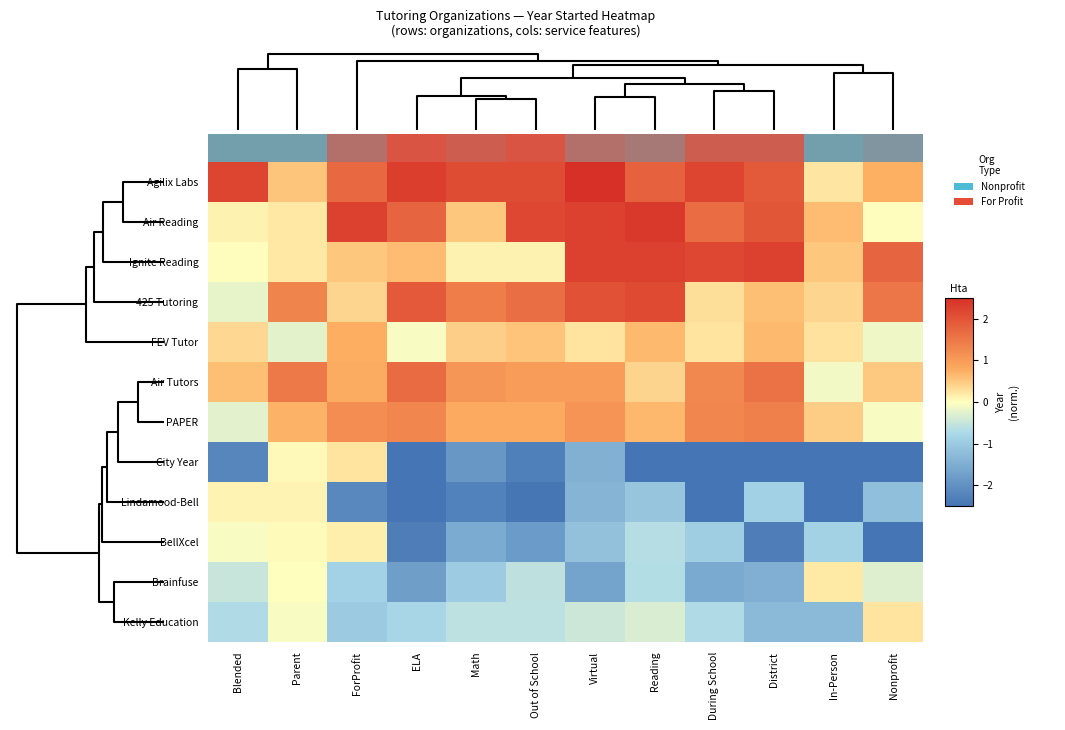

Reading left to right, extract all data points from this chart.

Agilix Labs: Blended=2.2	Parent=0.5	ForProfit=1.7	ELA=2.3	Math=2.1	Out of School=2.1	Virtual=2.5	Reading=1.8	During School=2.2	District=1.9	In-Person=0.2	Nonprofit=0.7
Air Reading: Blended=0.1	Parent=0.2	ForProfit=2.3	ELA=1.8	Math=0.5	Out of School=2.2	Virtual=2.3	Reading=2.4	During School=1.7	District=2.0	In-Person=0.6	Nonprofit=0.0
Ignite Reading: Blended=0.0	Parent=0.2	ForProfit=0.5	ELA=0.6	Math=0.1	Out of School=0.1	Virtual=2.3	Reading=2.3	During School=2.2	District=2.3	In-Person=0.5	Nonprofit=1.8
425 Tutoring: Blended=-0.2	Parent=1.3	ForProfit=0.4	ELA=1.9	Math=1.4	Out of School=1.6	Virtual=2.0	Reading=2.1	During School=0.3	District=0.6	In-Person=0.4	Nonprofit=1.5
FEV Tutor: Blended=0.4	Parent=-0.2	ForProfit=0.7	ELA=-0.1	Math=0.4	Out of School=0.5	Virtual=0.2	Reading=0.6	During School=0.2	District=0.6	In-Person=0.3	Nonprofit=-0.1
Air Tutors: Blended=0.6	Parent=1.5	ForProfit=0.8	ELA=1.7	Math=1.1	Out of School=1.0	Virtual=1.0	Reading=0.4	During School=1.3	District=1.6	In-Person=-0.1	Nonprofit=0.5
PAPER: Blended=-0.3	Parent=0.7	ForProfit=1.2	ELA=1.3	Math=0.8	Out of School=0.8	Virtual=1.1	Reading=0.6	During School=1.3	District=1.4	In-Person=0.4	Nonprofit=-0.1
City Year: Blended=-2.2	Parent=0.1	ForProfit=0.3	ELA=-2.5	Math=-1.9	Out of School=-2.3	Virtual=-1.4	Reading=-2.5	During School=-2.5	District=-2.5	In-Person=-2.5	Nonprofit=-2.5
Lindamood-Bell: Blended=0.1	Parent=0.1	ForProfit=-2.2	ELA=-2.5	Math=-2.3	Out of School=-2.5	Virtual=-1.4	Reading=-1.1	During School=-2.5	District=-0.9	In-Person=-2.5	Nonprofit=-1.2
BellXcel: Blended=-0.1	Parent=0.0	ForProfit=0.1	ELA=-2.3	Math=-1.5	Out of School=-1.8	Virtual=-1.2	Reading=-0.7	During School=-1.0	District=-2.3	In-Person=-0.9	Nonprofit=-2.5
Brainfuse: Blended=-0.5	Parent=0.0	ForProfit=-0.9	ELA=-1.8	Math=-1.0	Out of School=-0.6	Virtual=-1.7	Reading=-0.7	During School=-1.6	District=-1.5	In-Person=0.2	Nonprofit=-0.3
Kelly Education: Blended=-0.7	Parent=-0.0	ForProfit=-1.0	ELA=-0.8	Math=-0.6	Out of School=-0.6	Virtual=-0.4	Reading=-0.3	During School=-0.7	District=-1.3	In-Person=-1.3	Nonprofit=0.3